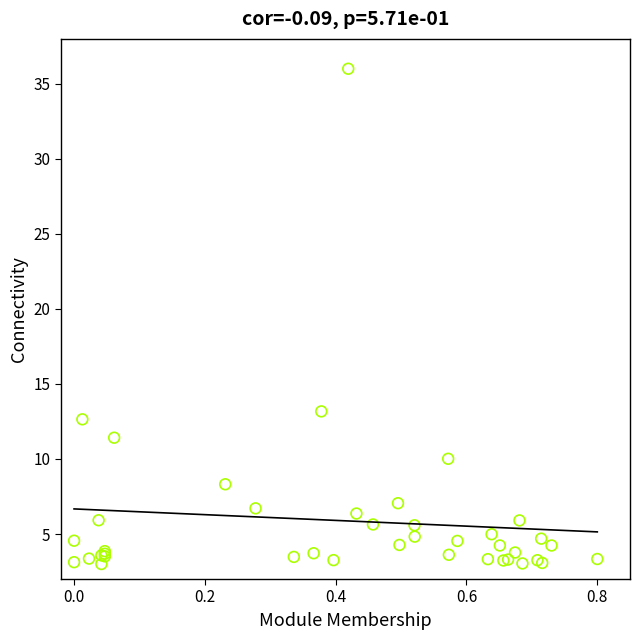

What Y value in the scatter plot is closest to 19?

13.2